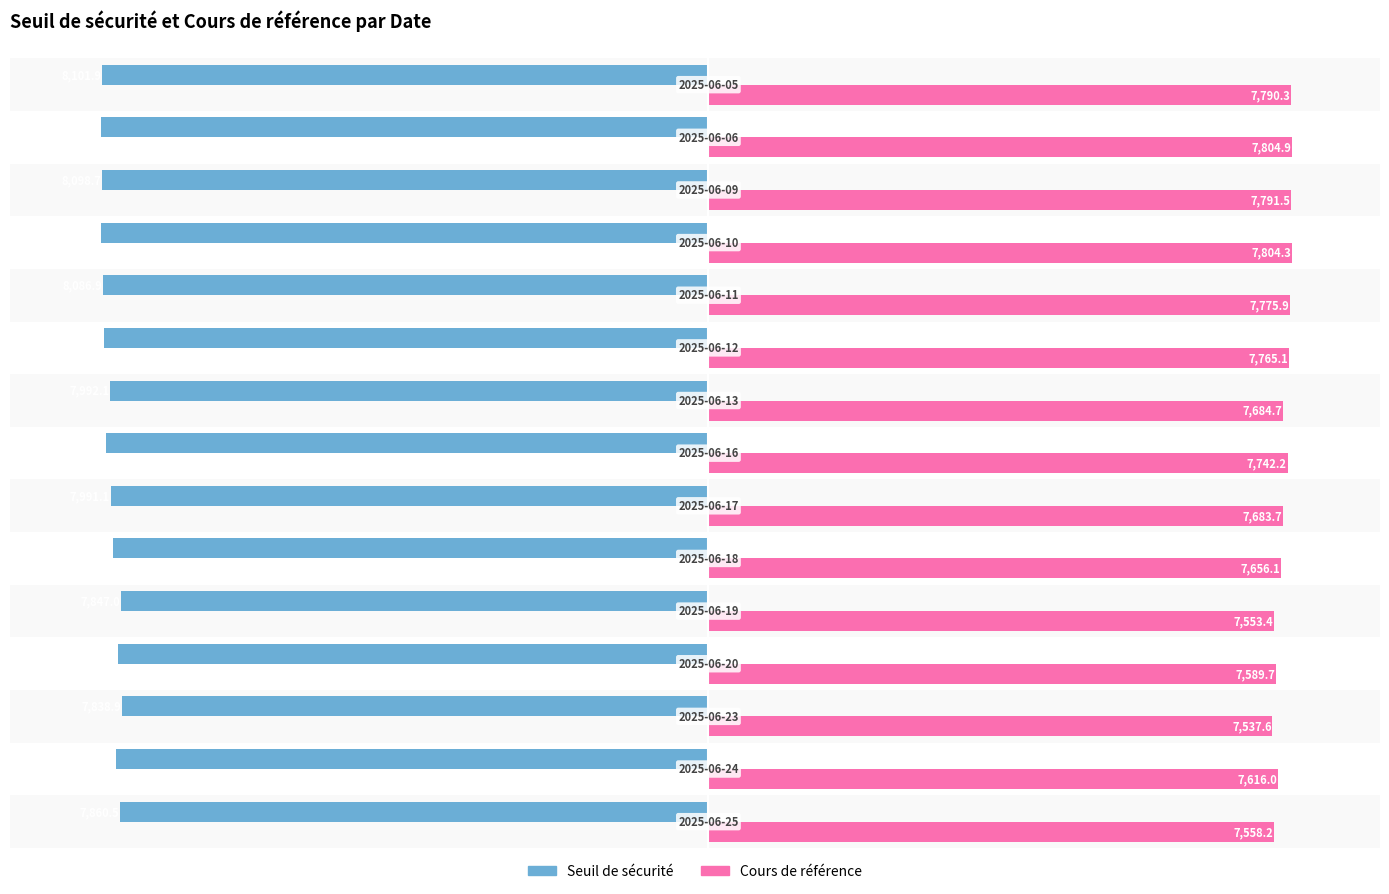

Which series has the largest total across all categories?

Cours de référence